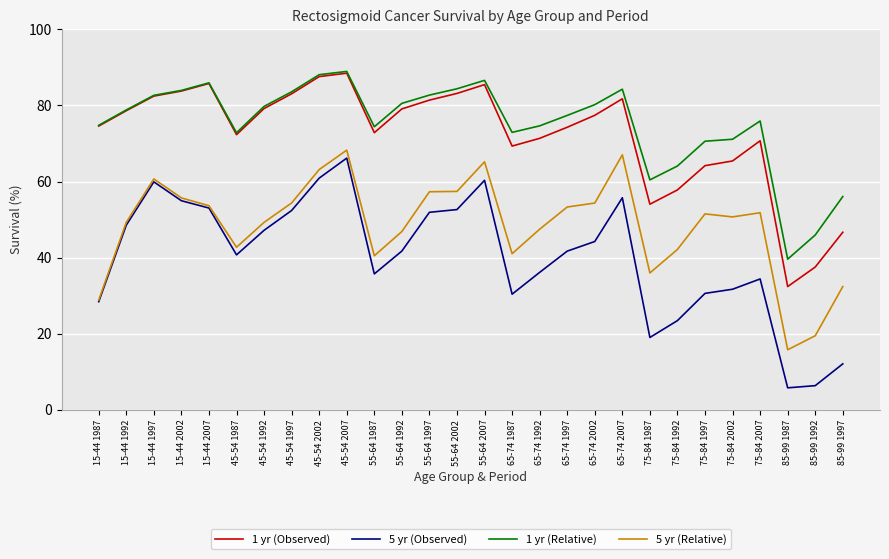

True or false: 5 yr (Observed) and 1 yr (Observed) intersect in this chart.

False